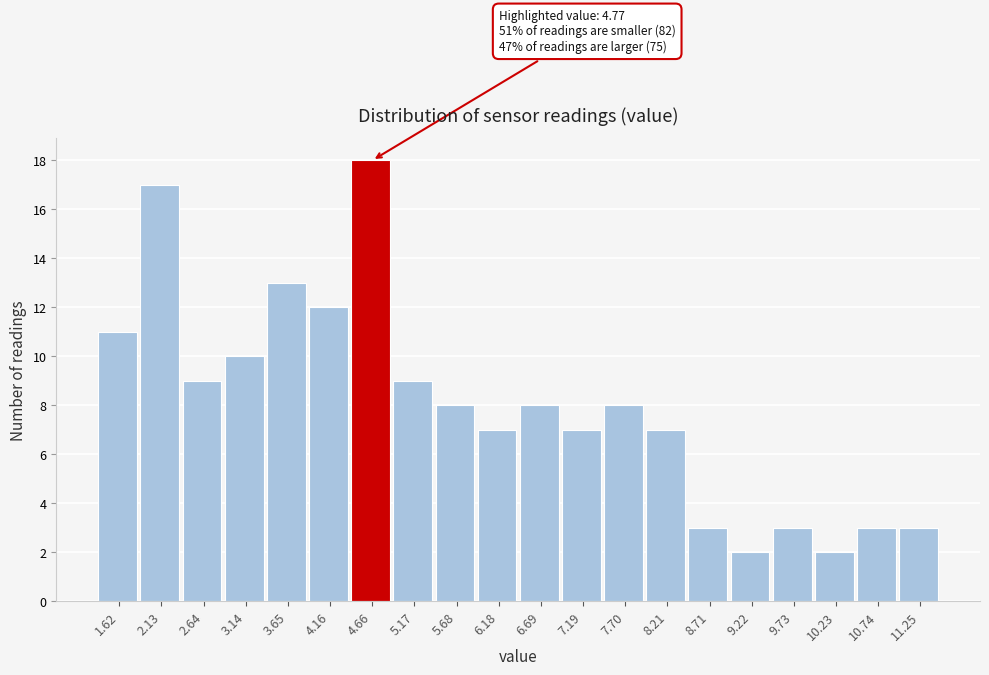

Over which range of the x-axis is the bar tallest?

4.4 to 4.9